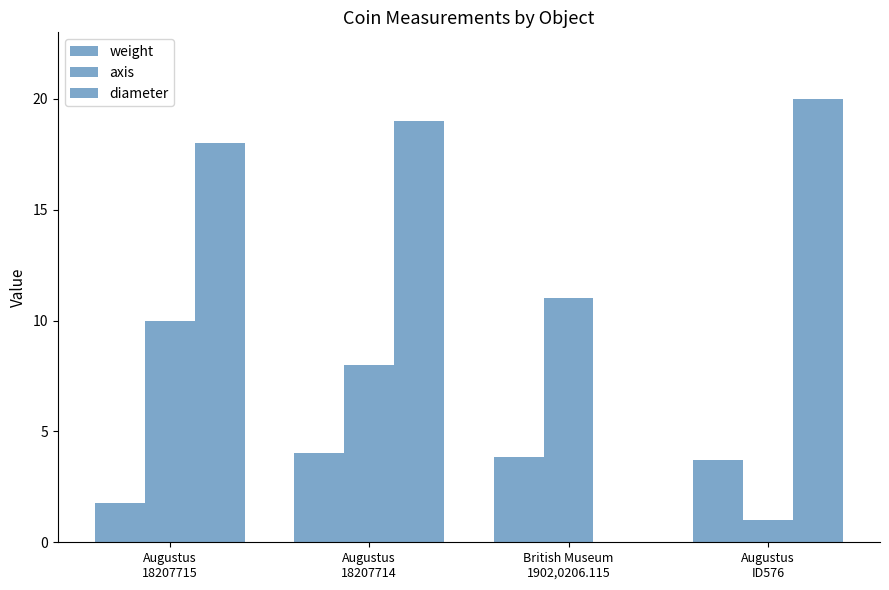

Which series changed the most between British Museum
1902,0206.115 and Augustus
ID576?

diameter